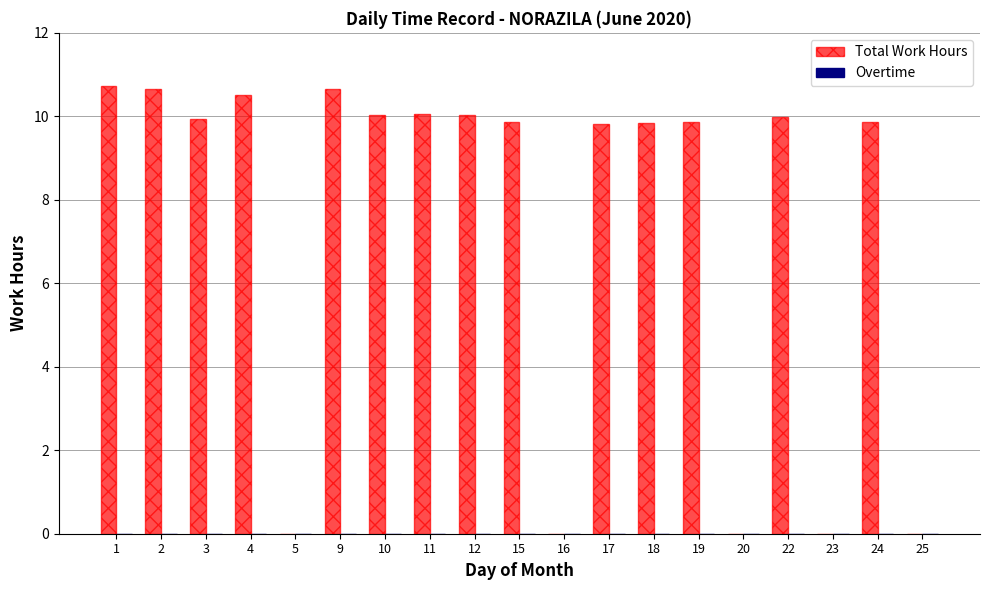

What is the ratio of the value at 4 to the value at 3?

1.1